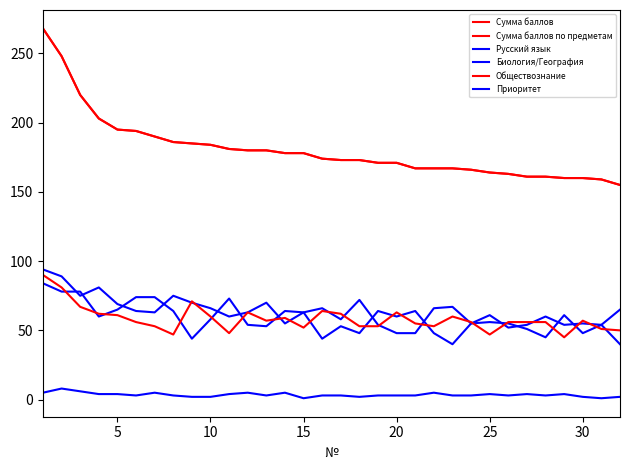

Does the chart have visible grid lines?

No